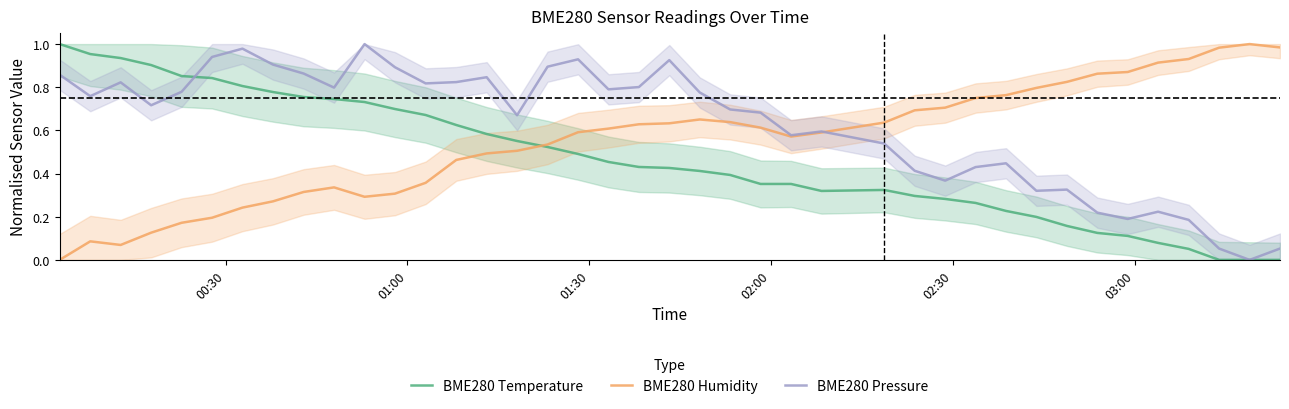

At how many categories does at least one series exceed 0?

40